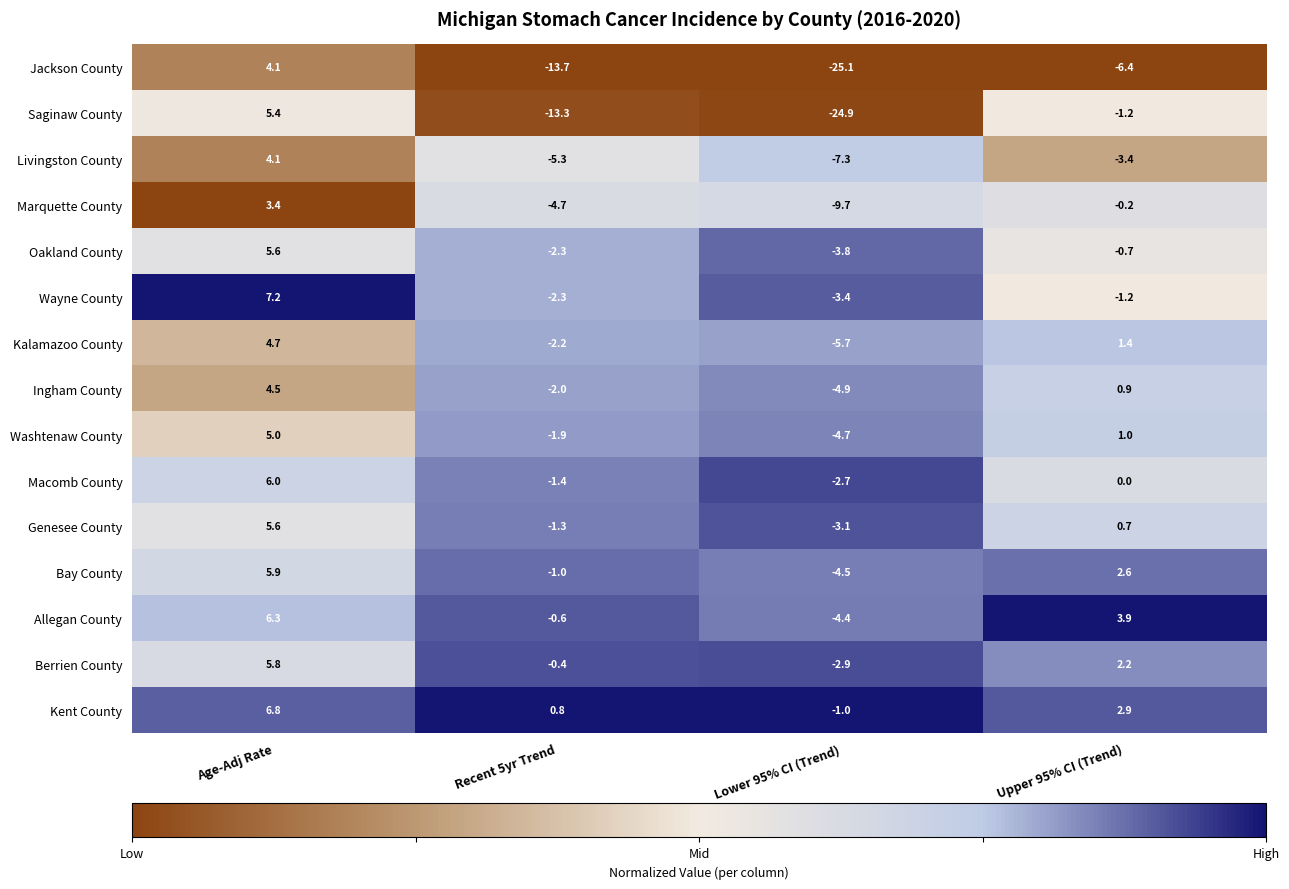

Which category has the highest value in the Marquette County series?

Age-Adj Rate